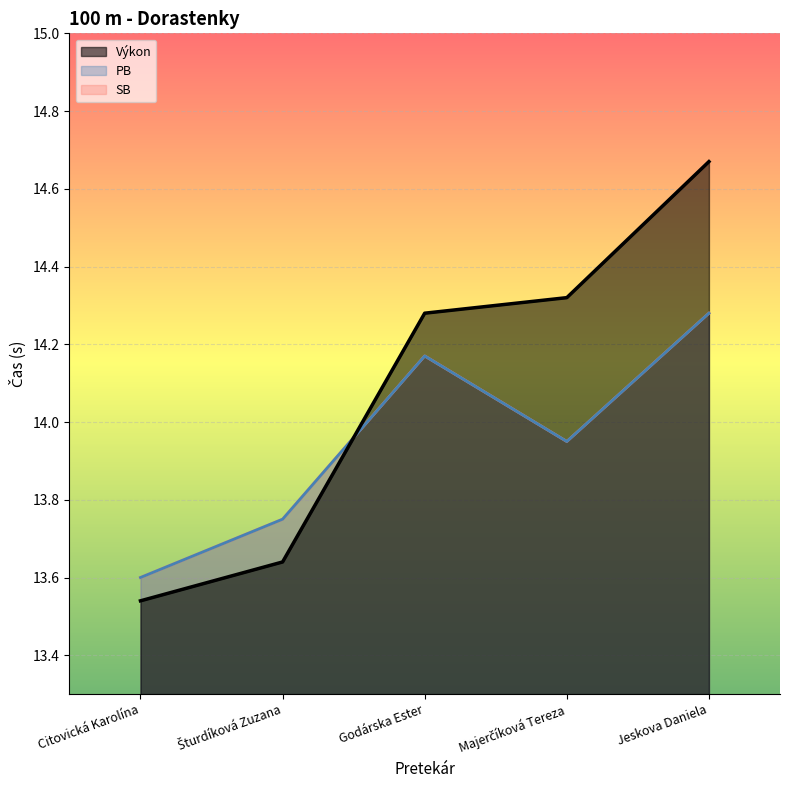

After their last crossing, which series has the higher values: Výkon or PB?

Výkon